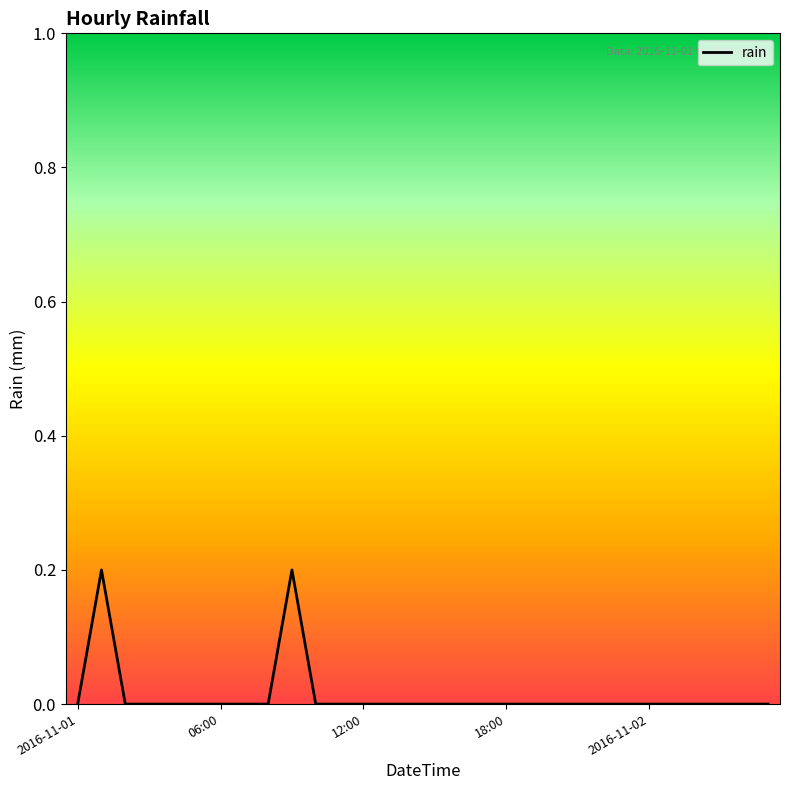

What is the greatest value displayed?

0.2